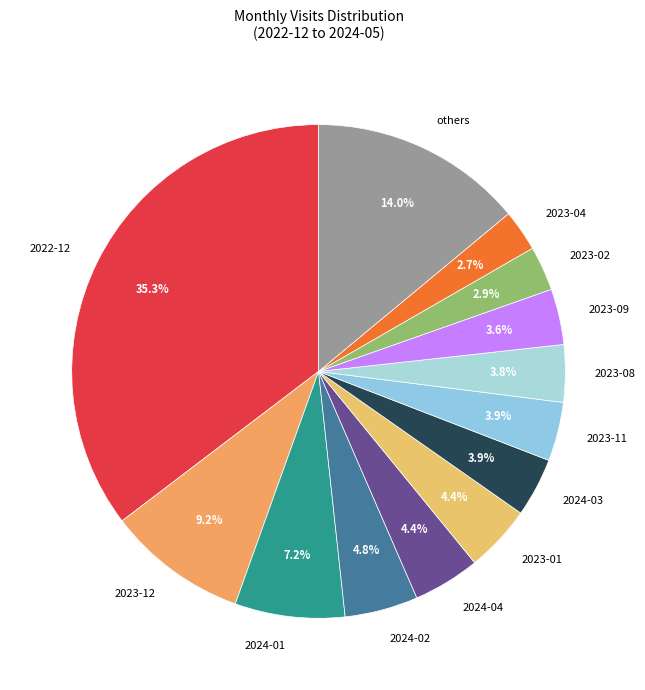

True or false: 2024-01 accounts for 1% of the total.

False